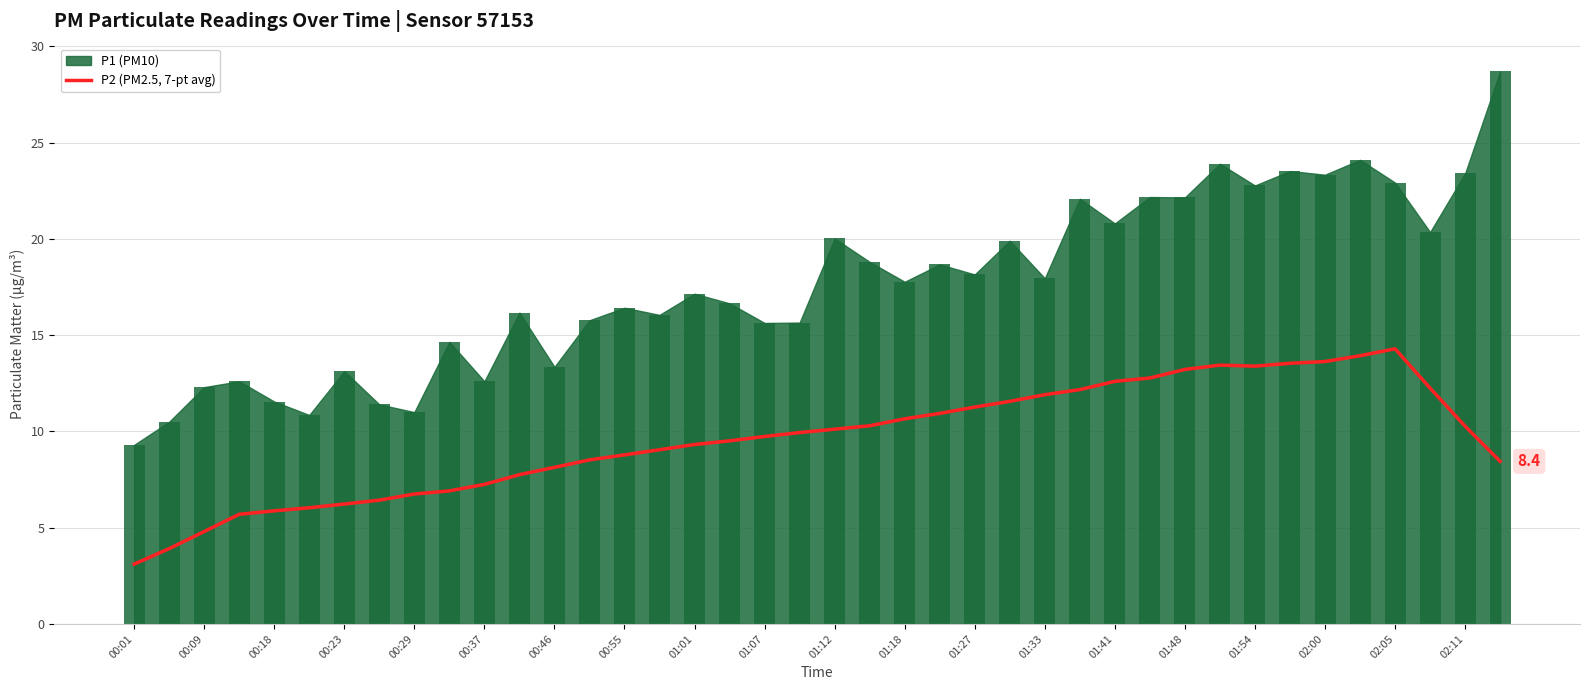

What is the smallest value displayed?

3.1